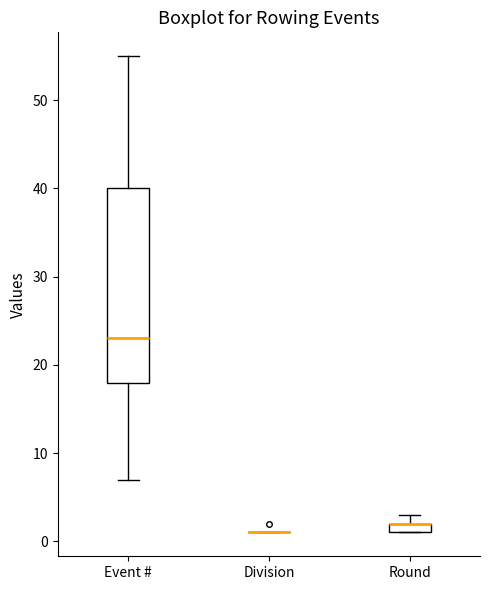

Where is the lower edge of the box for Round on the y-axis? The values are not printed on the chart, so give them approximately, as read against the axis.

1